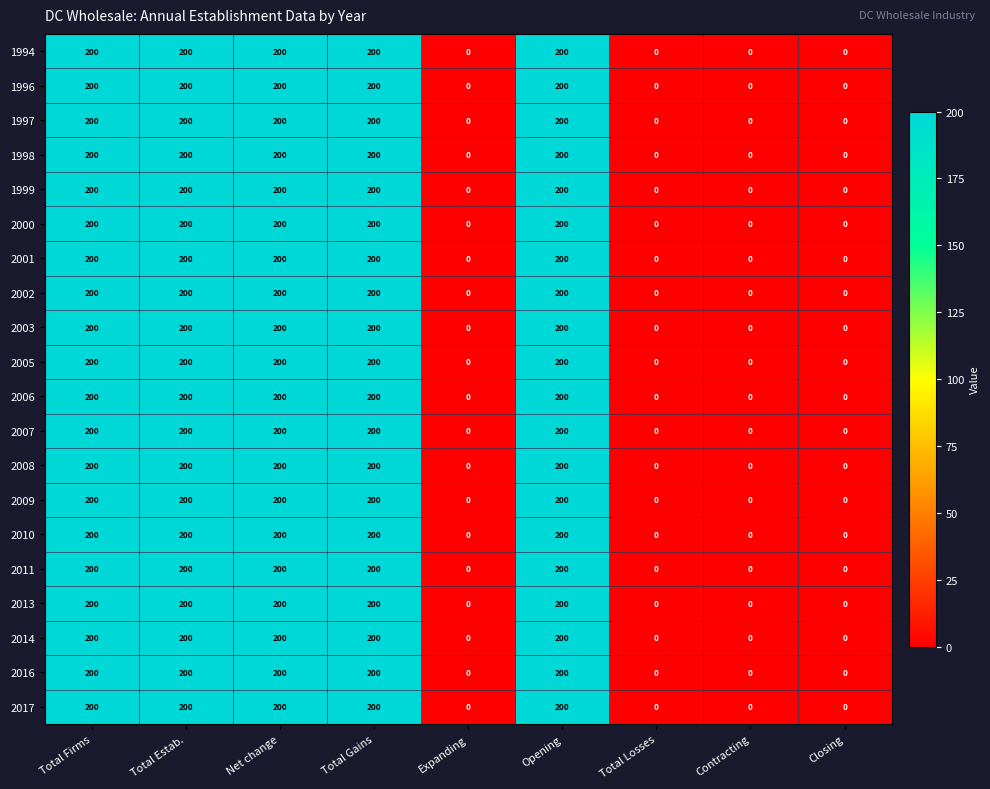

What value does the 2009 series have at Total Estab., to the nearest 50?

200